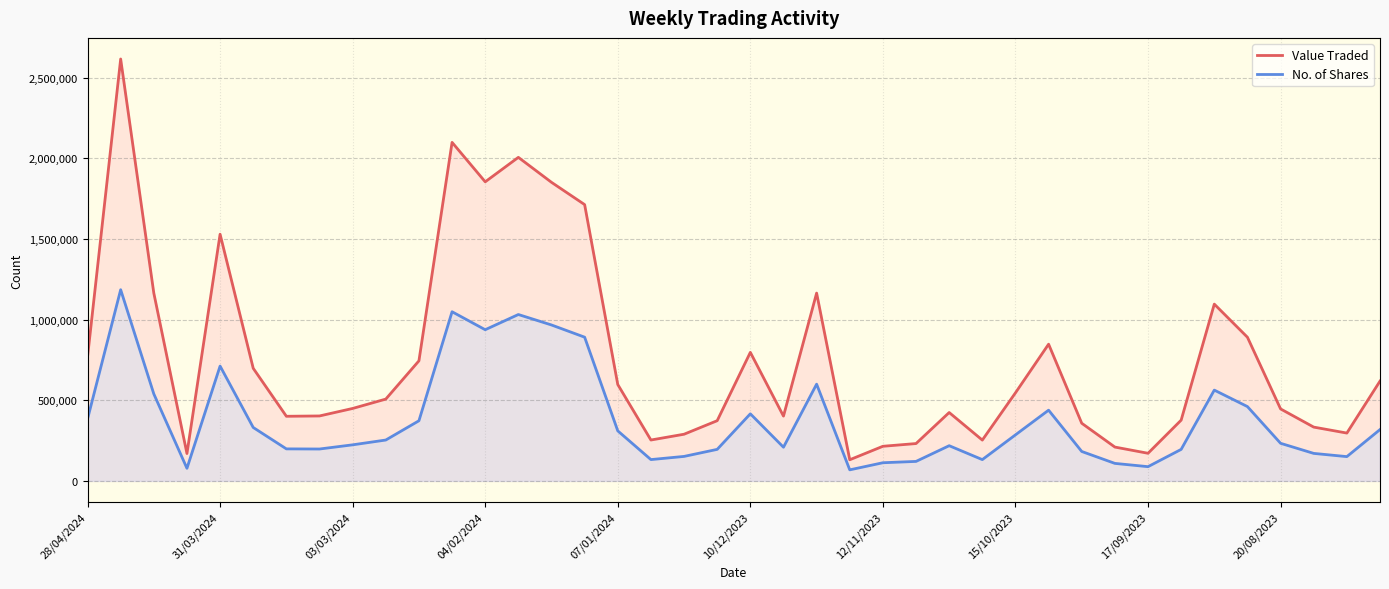

True or false: No. of Shares and Value Traded intersect in this chart.

False